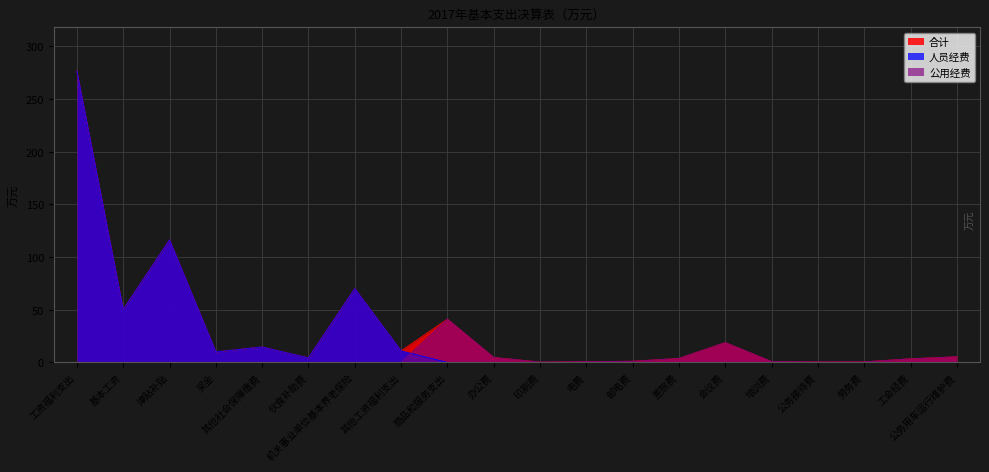

Between which two adjacent categories do 公用经费 and 人员经费 first intersect?

其他工资福利支出 and 商品和服务支出